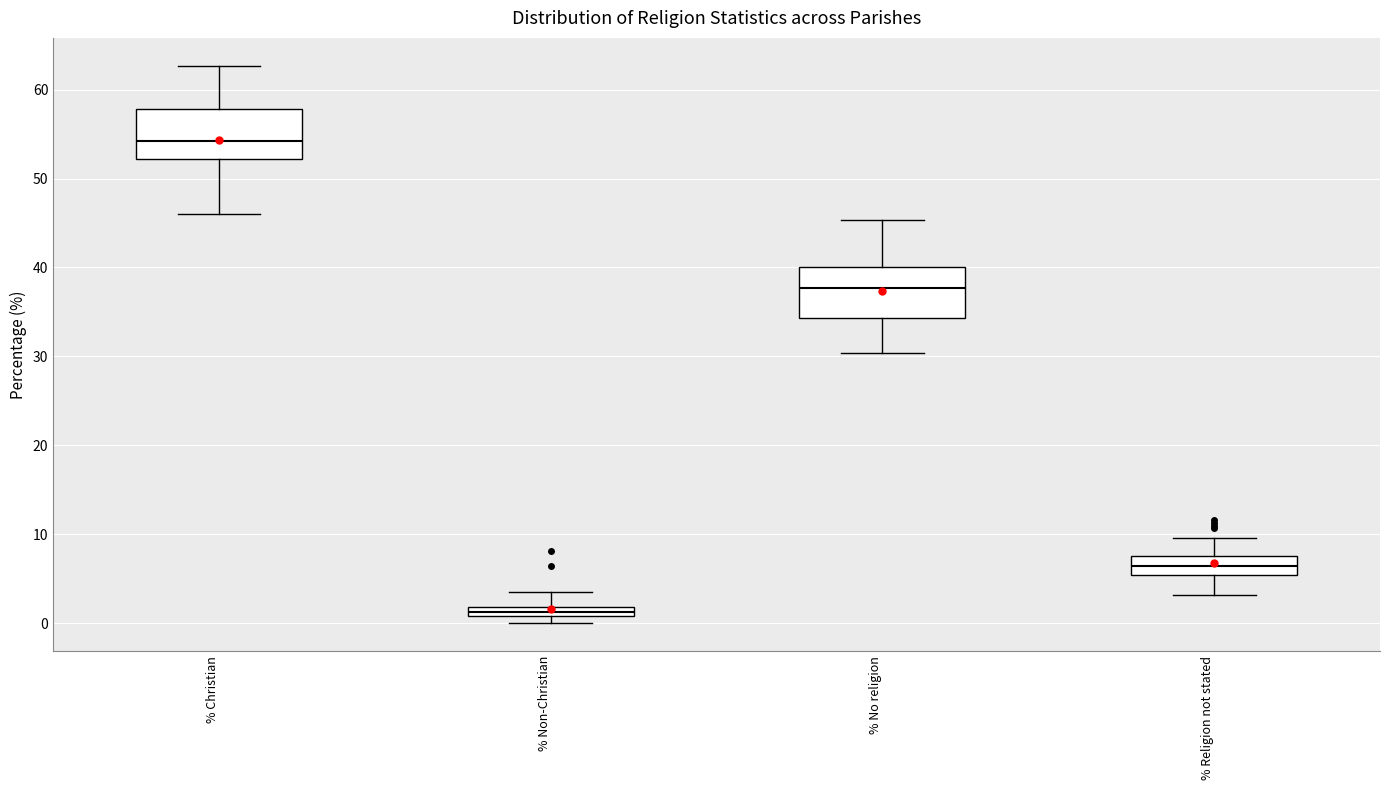

Which box has the lowest median line?

% Non-Christian